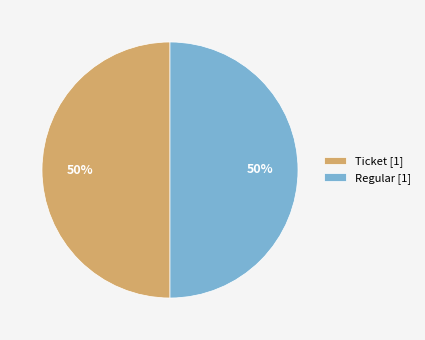

To the nearest percent, what is the difference between the largest and smallest slice percentages?

0%